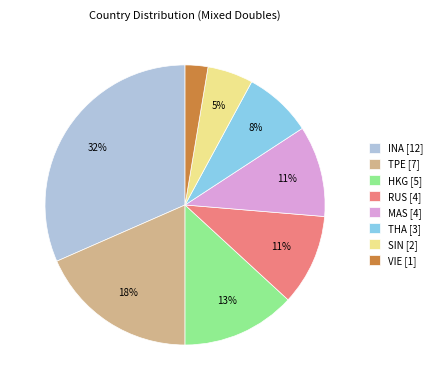

To the nearest percent, what is the average slice percentage?

12%